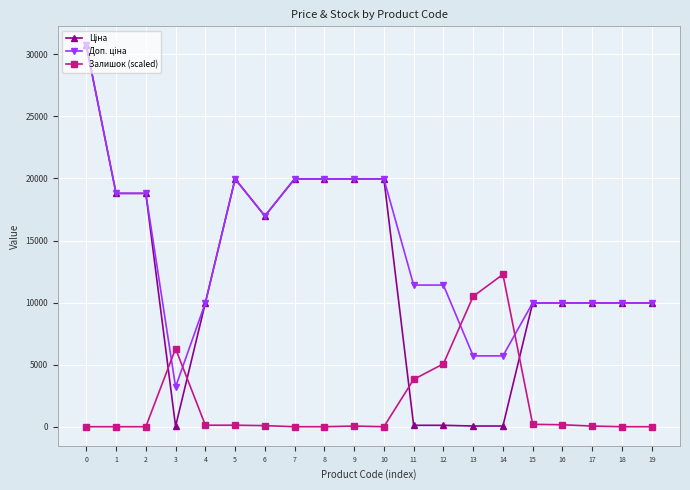

What is the value of the Доп. ціна point at the 6th from the left?

19964.2